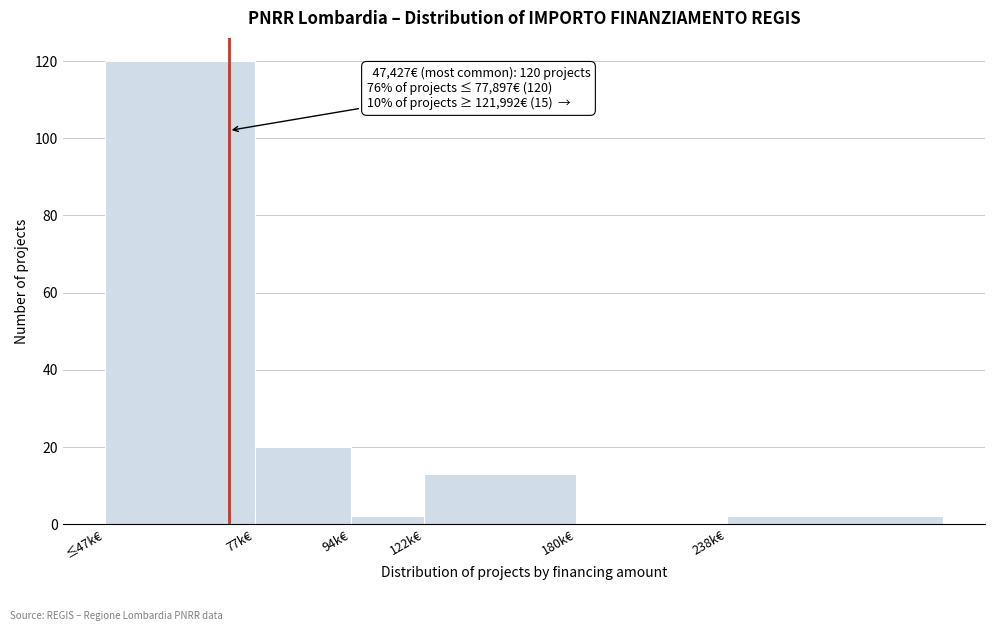

Reading left to right, extract all data points from this chart.

≤47k€=120	77k€=20	94k€=2	122k€=13	180k€=0	238k€=2